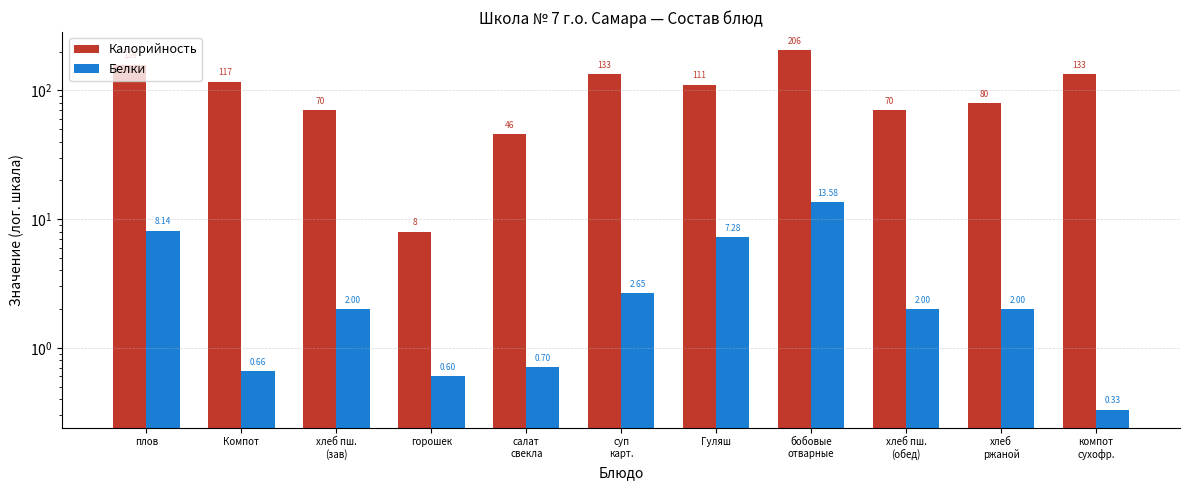

Rank the categories by Белки value from lowest to highest.

компот
сухофр., горошек, Компот, салат
свекла, хлеб пш.
(зав), хлеб пш.
(обед), хлеб
ржаной, суп
карт., Гуляш, плов, бобовые
отварные